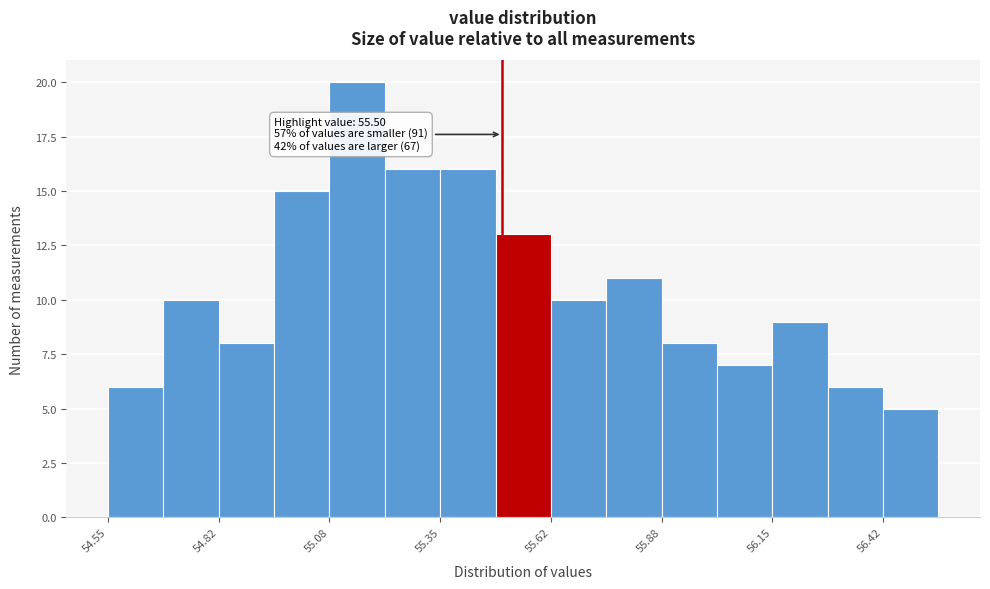

Read against the x-axis, roughly where is the centre of the tallest bar?

55.15